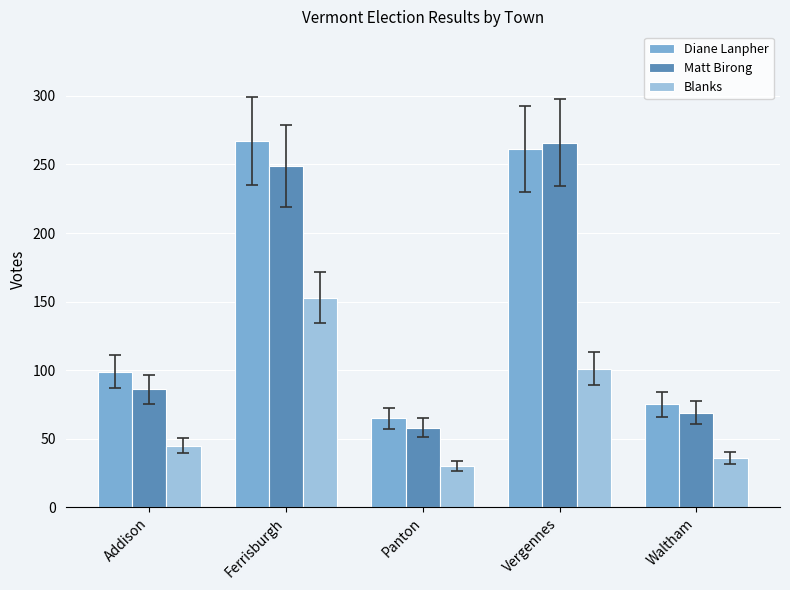

Which series has the widest spread of values?

Matt Birong